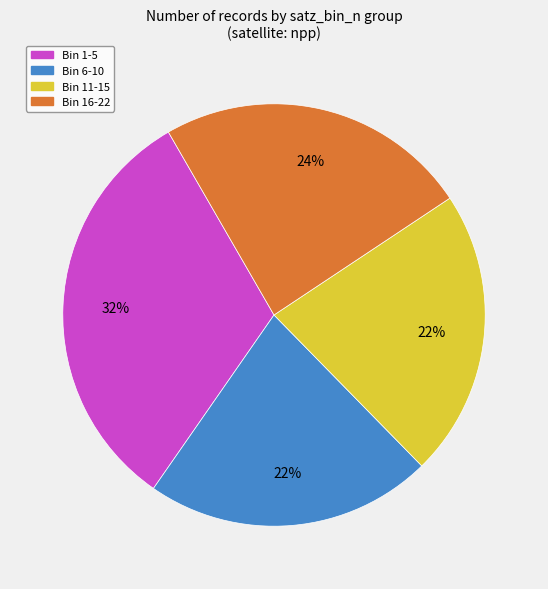

To the nearest percent, what is the average slice percentage?

25%